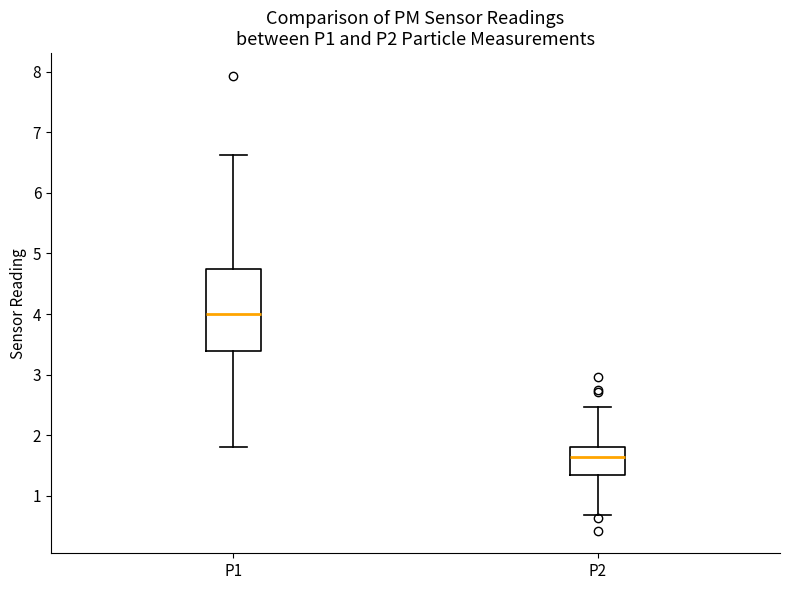

Which box is the tallest, from its lower edge to its upper edge?

P1